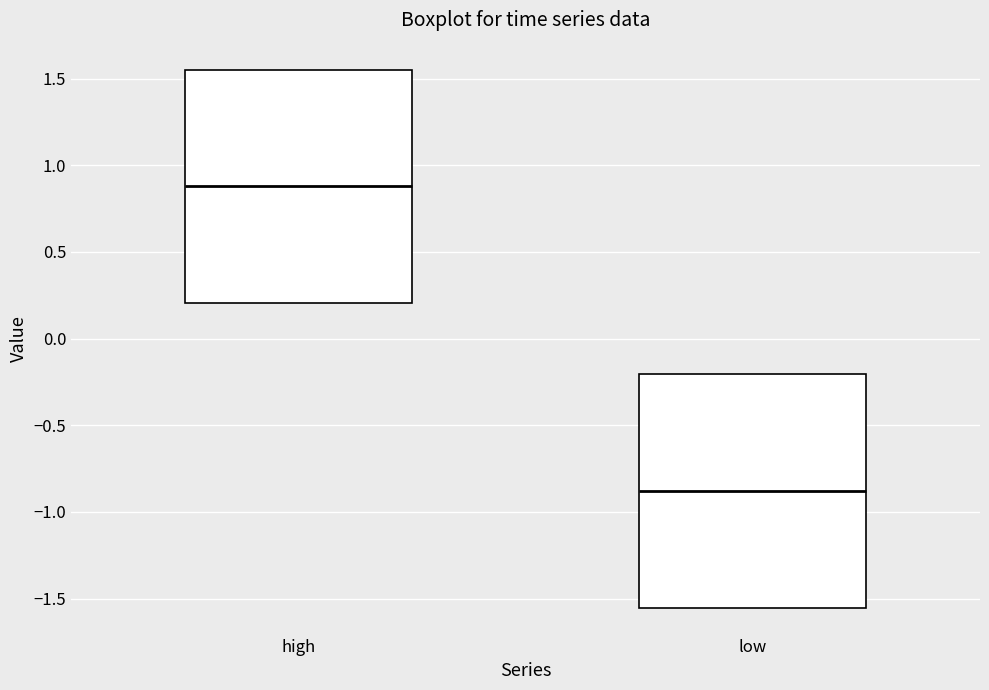

Which box has the highest median line?

high